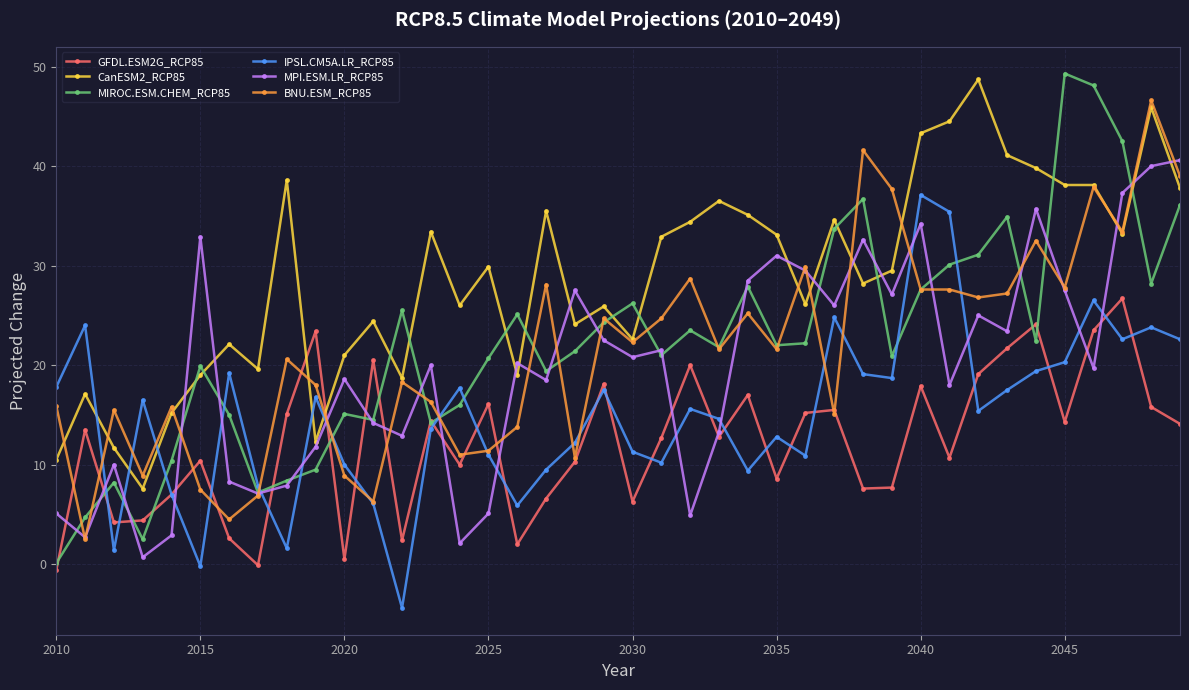

Count the number of data series in this chart.

6